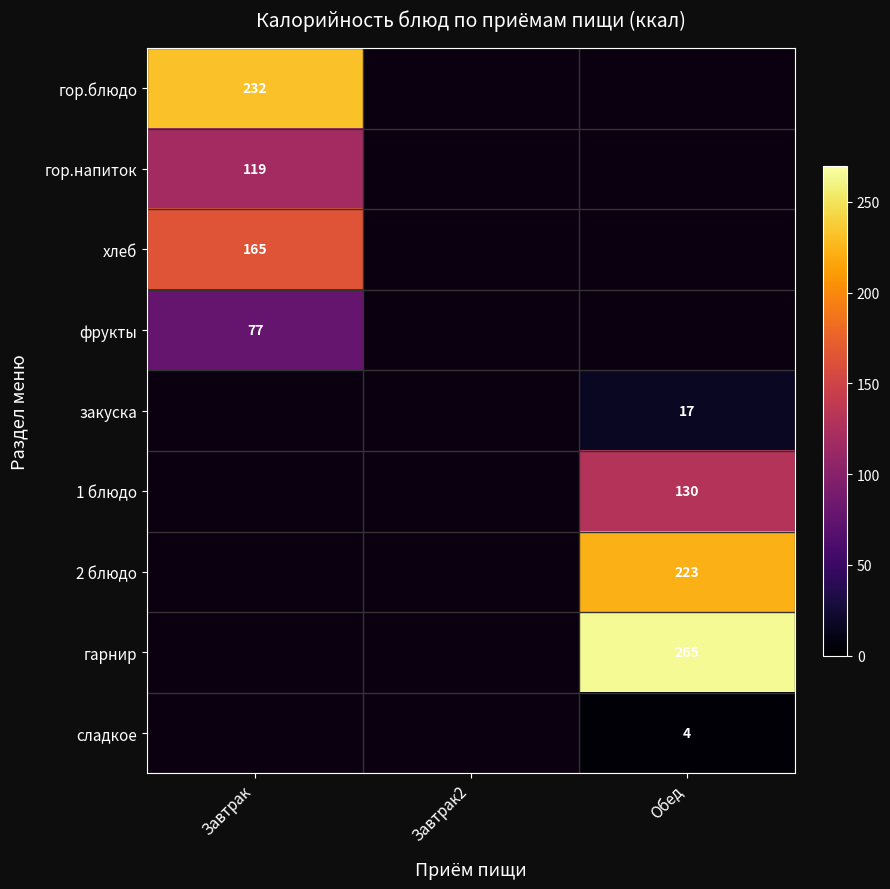

How many data points does each series have?

3